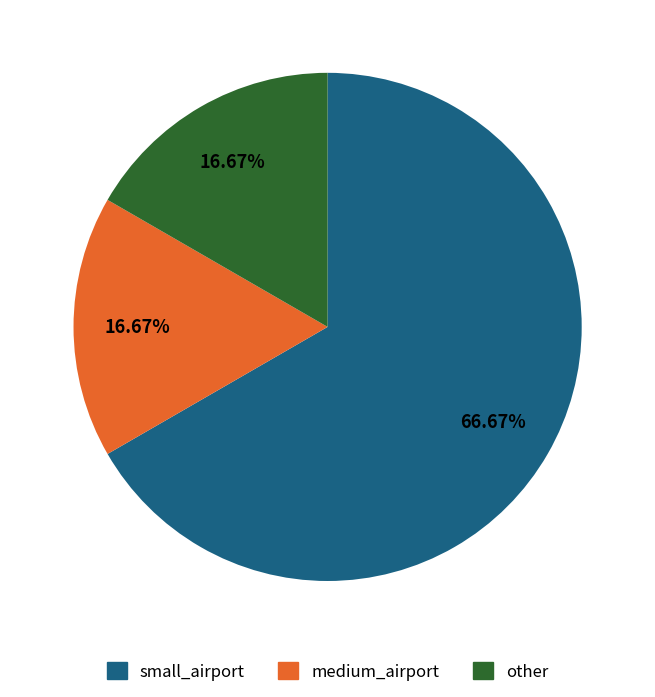

What is the largest slice in the pie chart?

small_airport